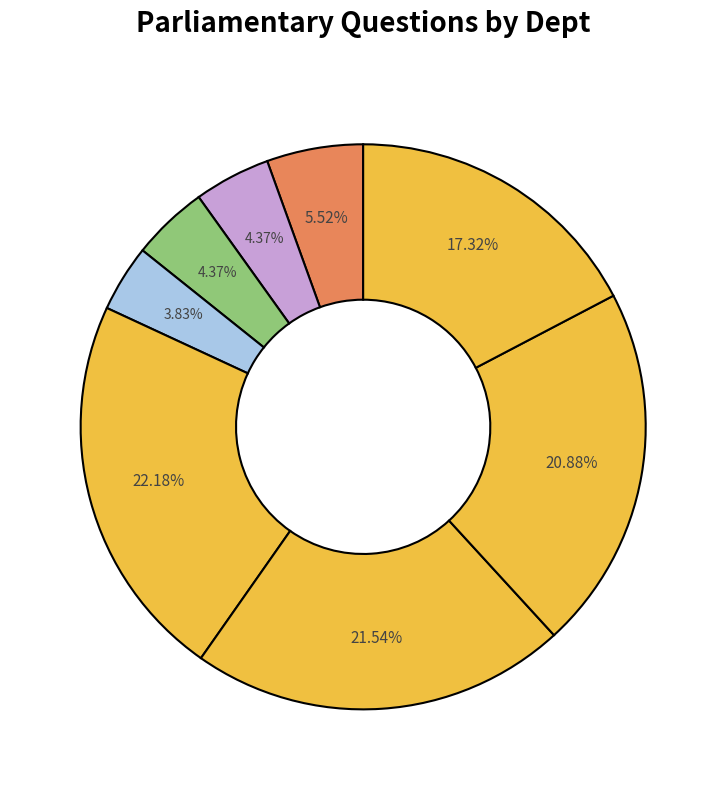

Does any single category account for the majority?

No